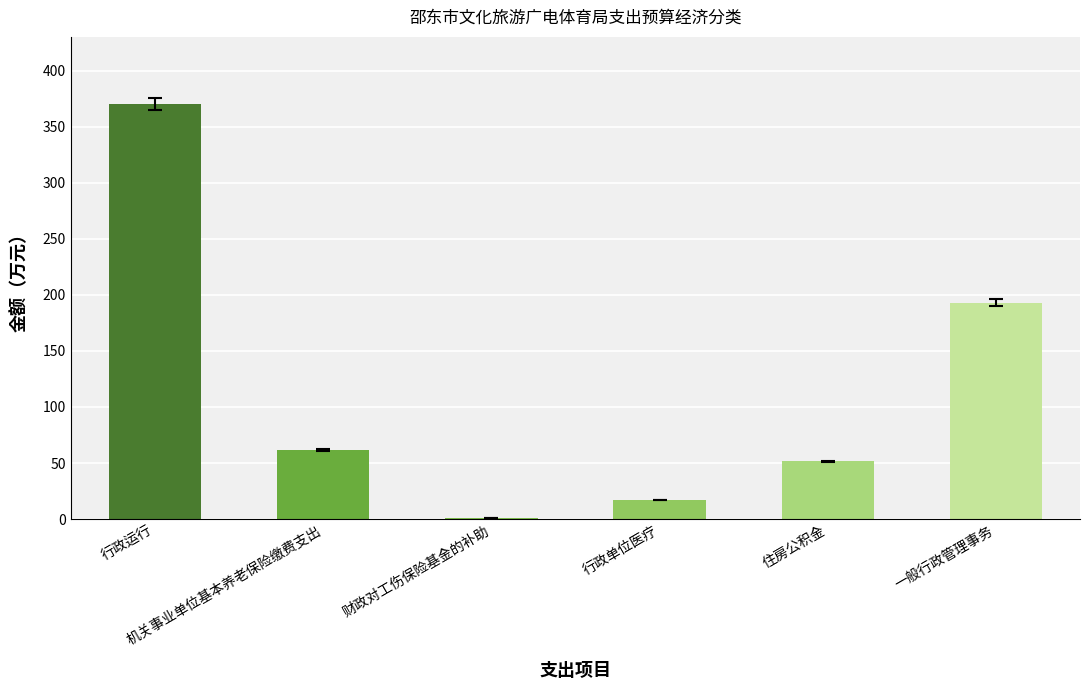

What is the change in value from 财政对工伤保险基金的补助 to 住房公积金?

+50.6